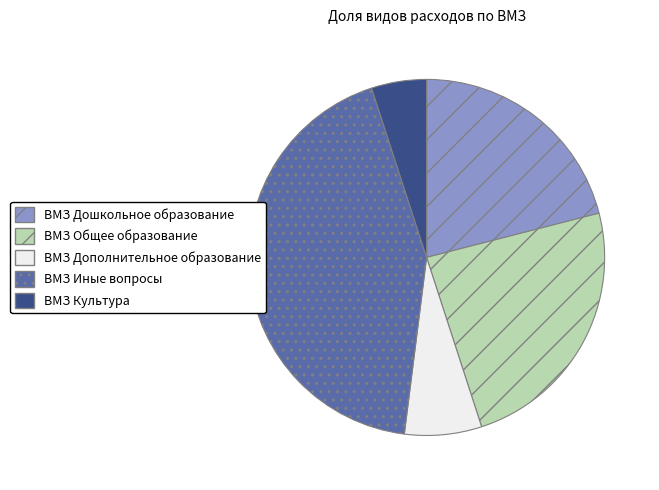

Do ВМЗ Общее образование and ВМЗ Культура together represent more than half of the pie?

No